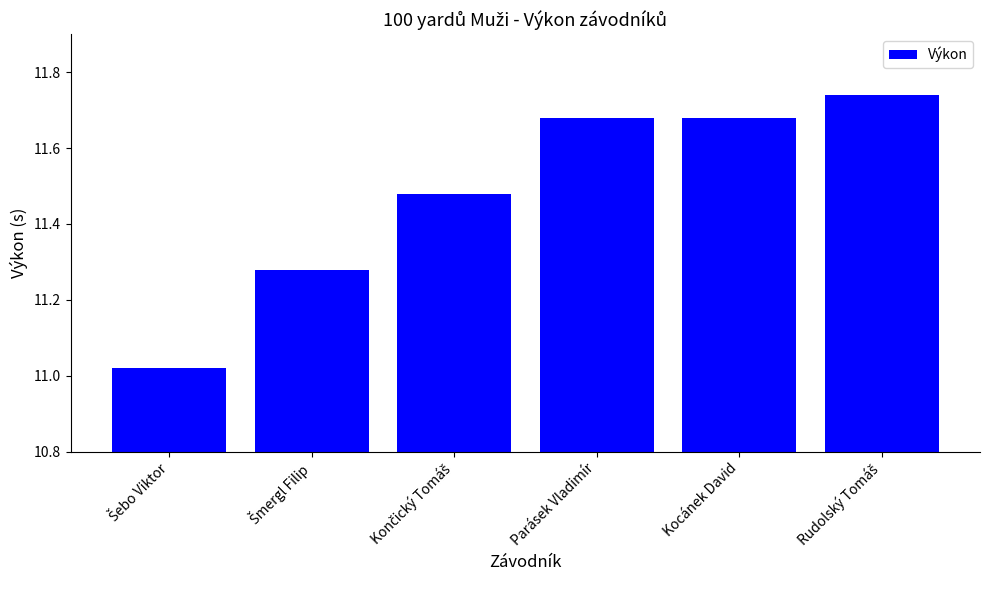

Is it true that the value at Parásek Vladimír is 20.8?

False